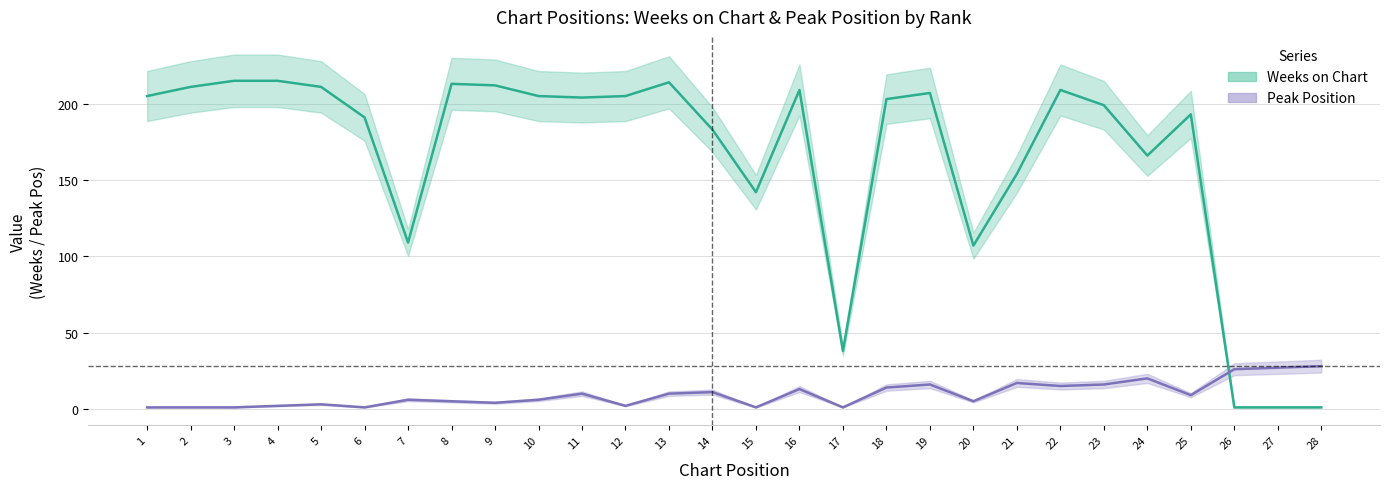

True or false: Peak Position and Weeks on Chart intersect in this chart.

True